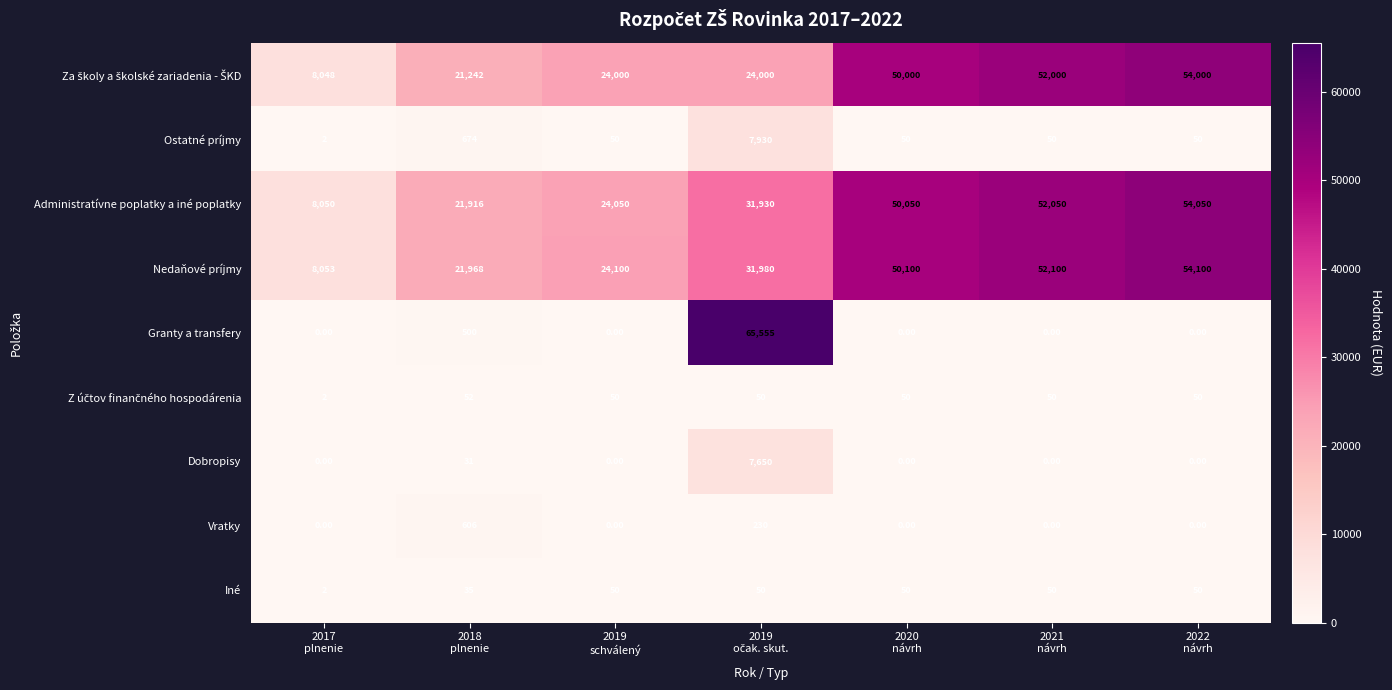

At how many categories does at least one series exceed 12978?

6